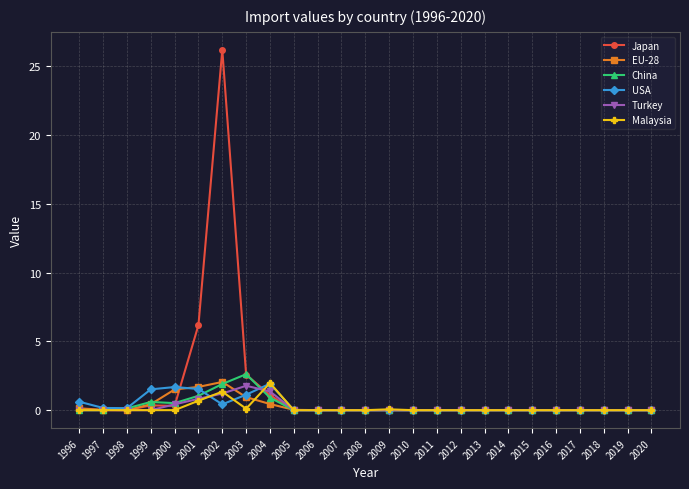

How many lines are shown in the chart?

6